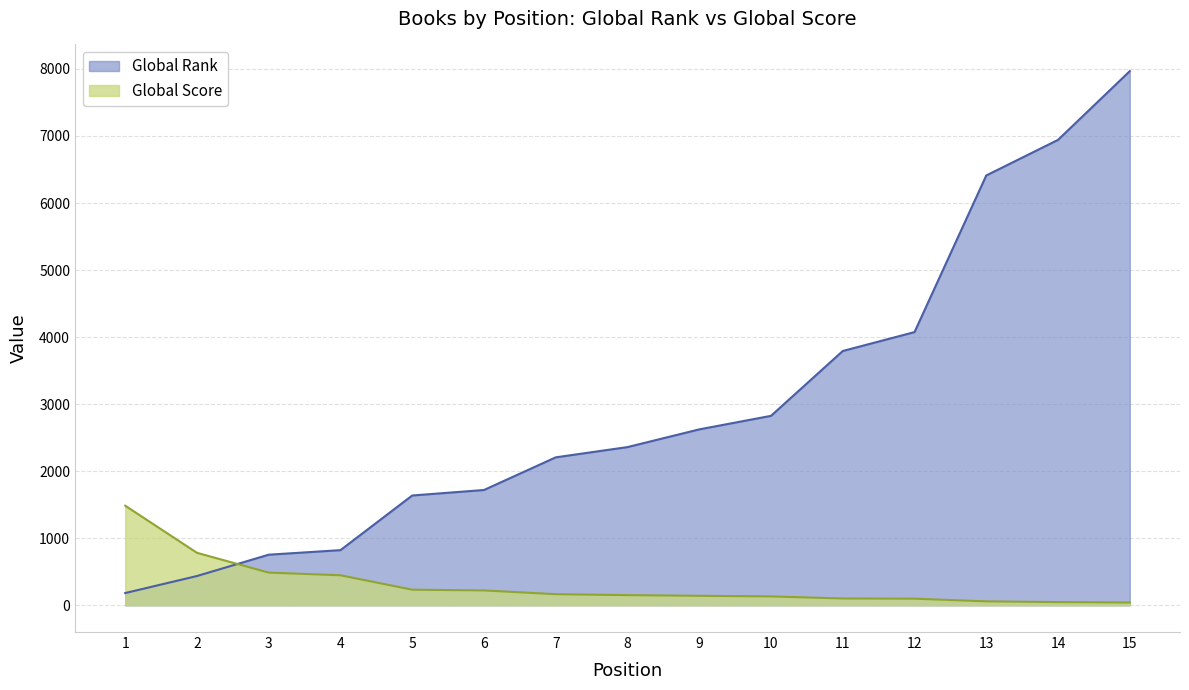

True or false: Global Rank has more than 1 interior local peaks.

False